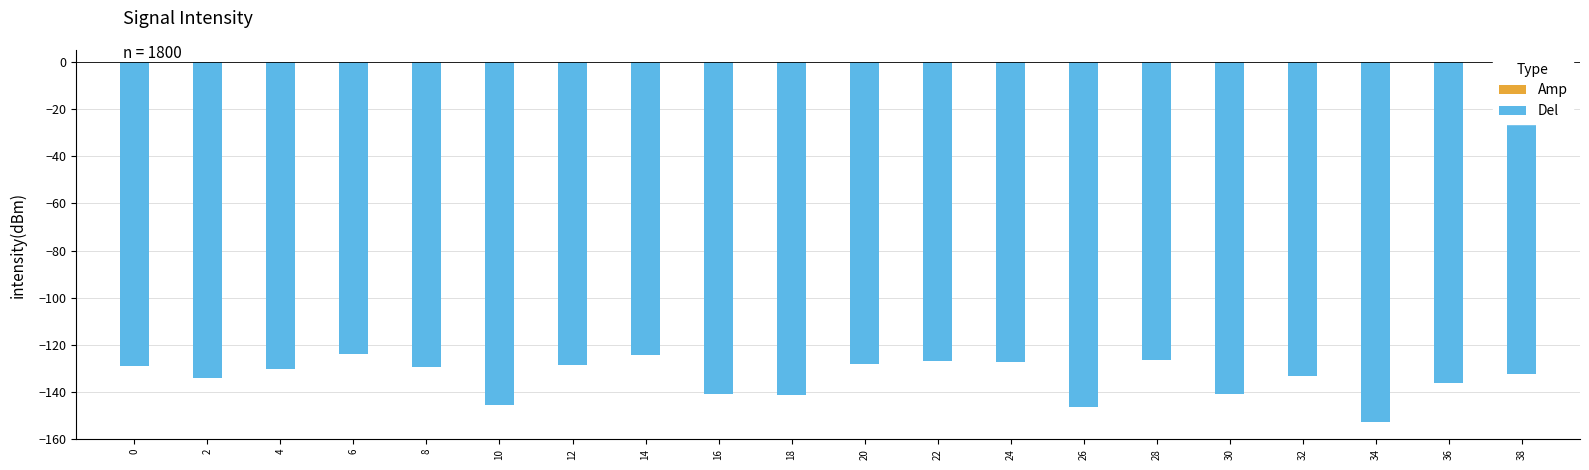

Which has a higher value, 26 or 4?

4